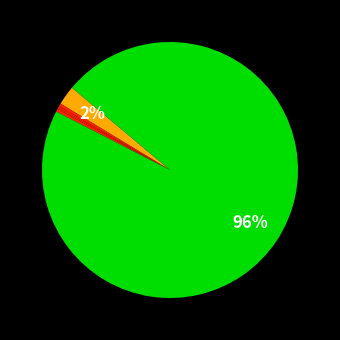

Which category accounts for the majority?

properties-1408